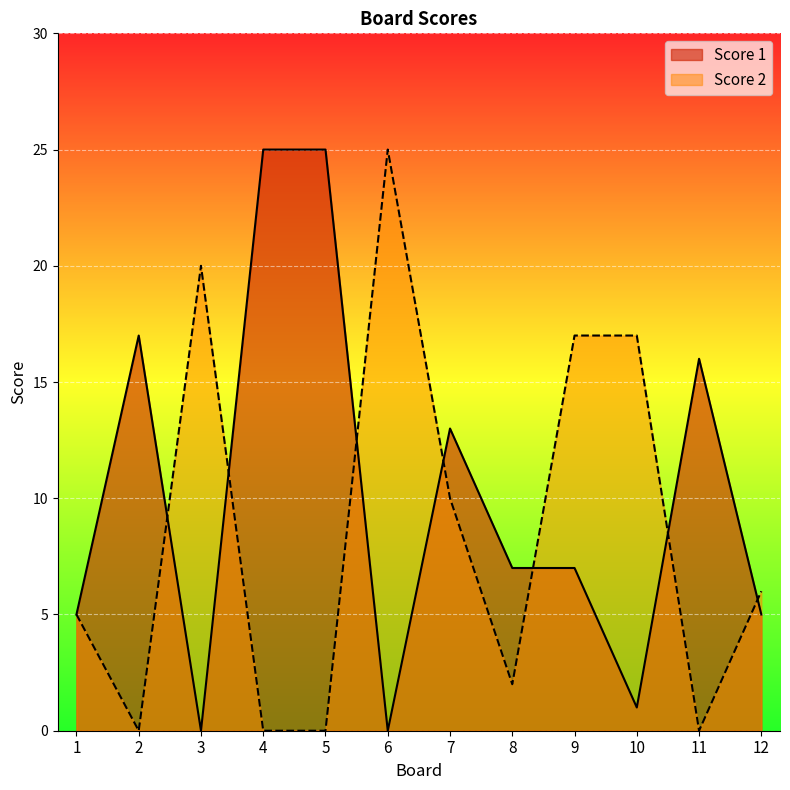

What is the value of the Score 1 point at the 5th from the left?

25